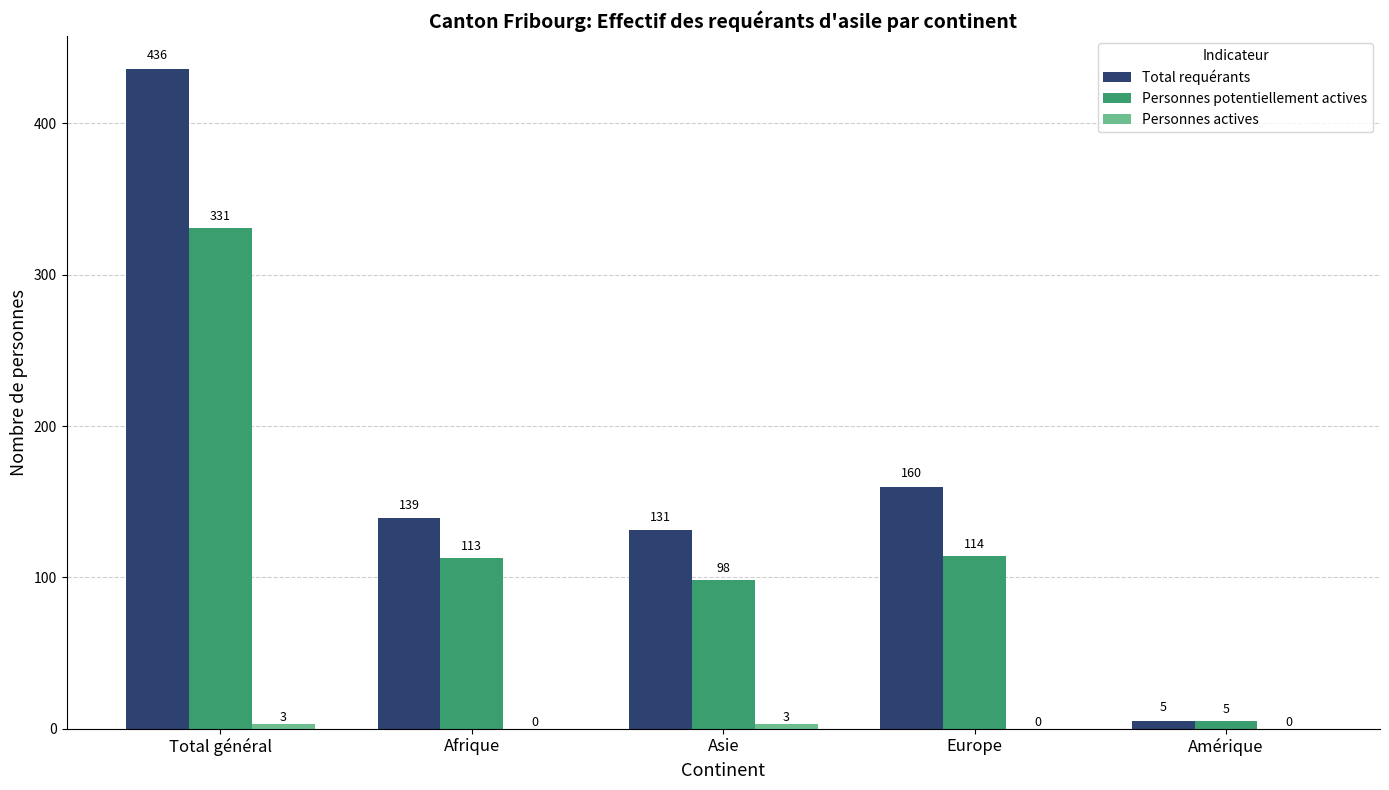

What is the sum of the Personnes potentiellement actives values at Total général and Afrique?

444